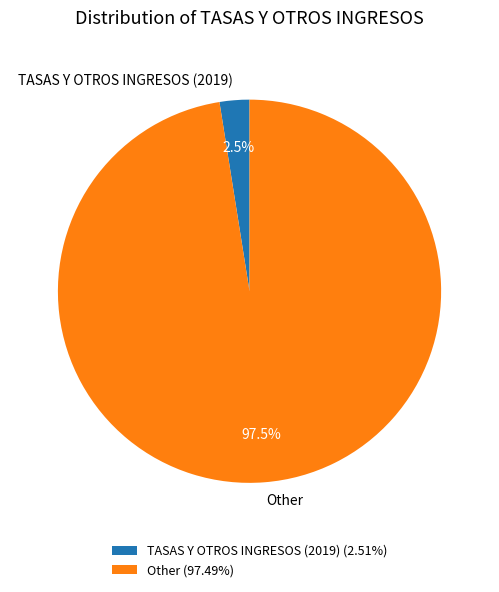

Combined, what portion of the pie is Other and TASAS Y OTROS INGRESOS (2019)?

100.0%